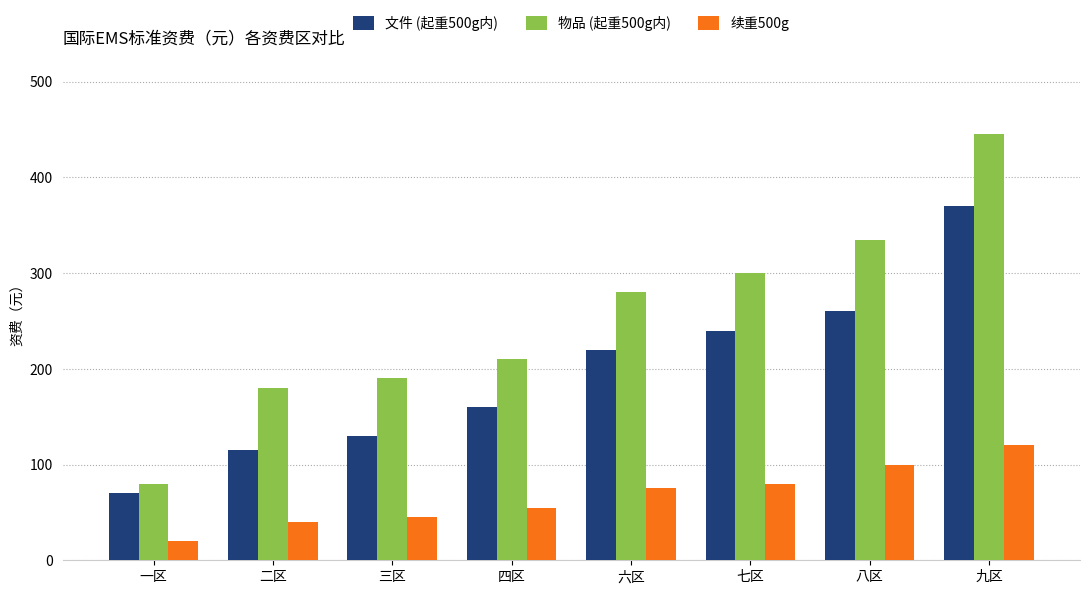

Which category has the highest value across all series?

九区